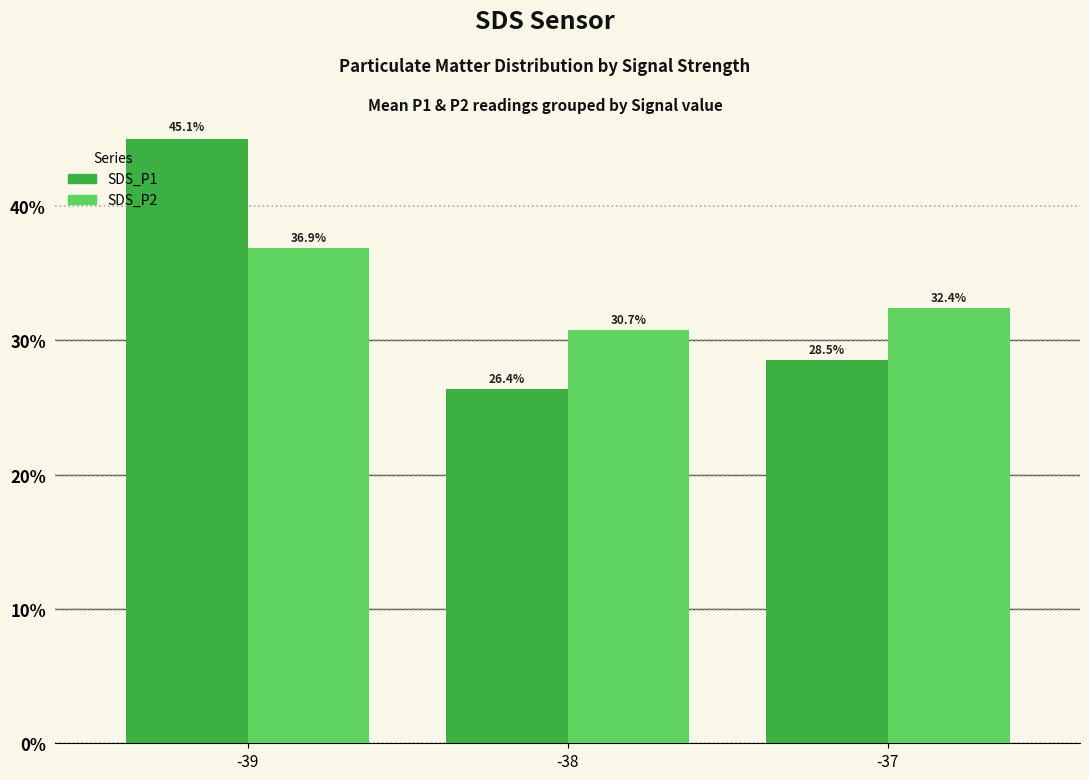

At which category is the sum across all series the highest?

-39